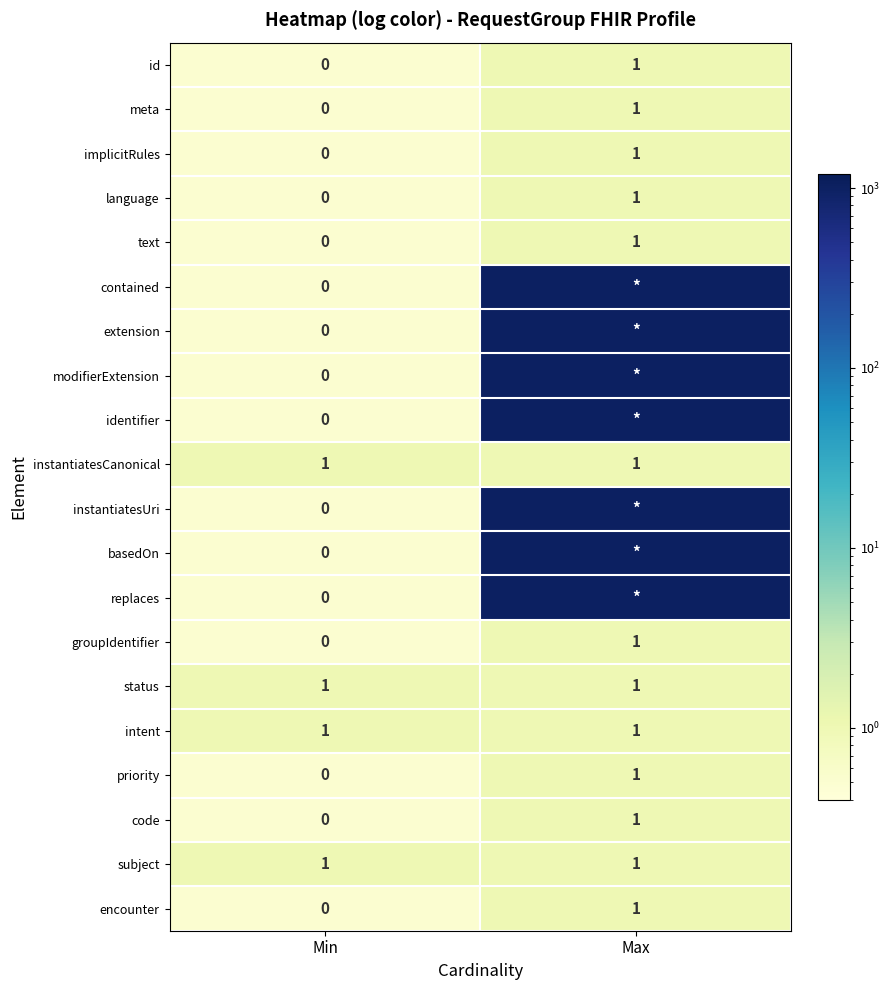

At which category is the sum across all series the highest?

Max